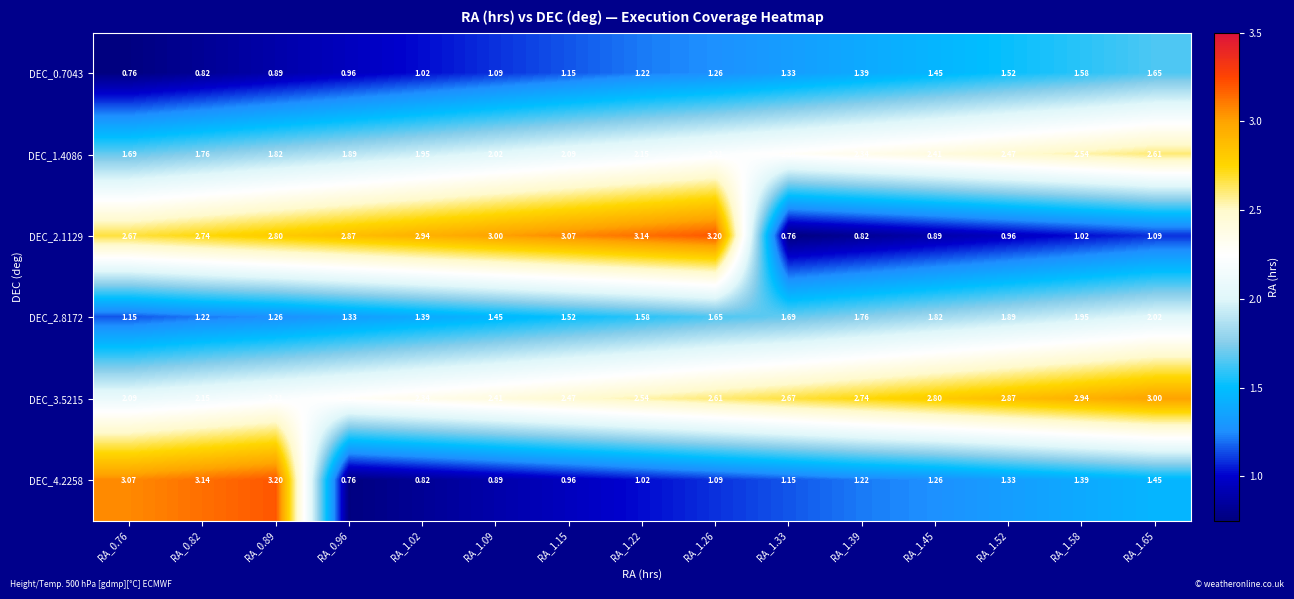

Is the value of DEC_3.5215 at RA_0.76 greater than the value of DEC_2.8172 at RA_1.26?

Yes